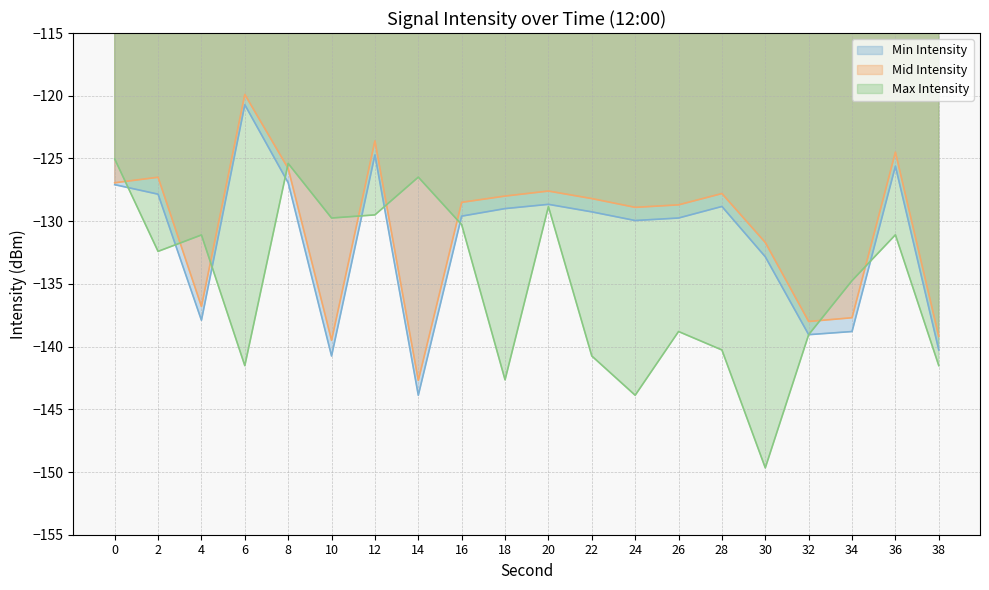

What is the sum of the Max Intensity values at 6 and 10?

-271.3